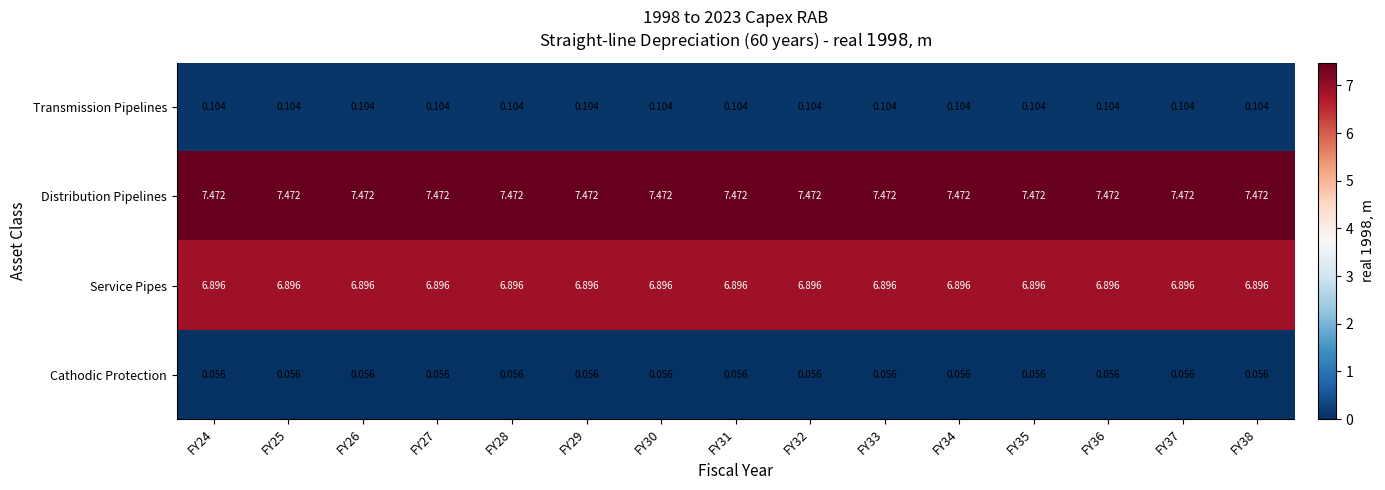

Which series has the largest total across all categories?

Distribution Pipelines